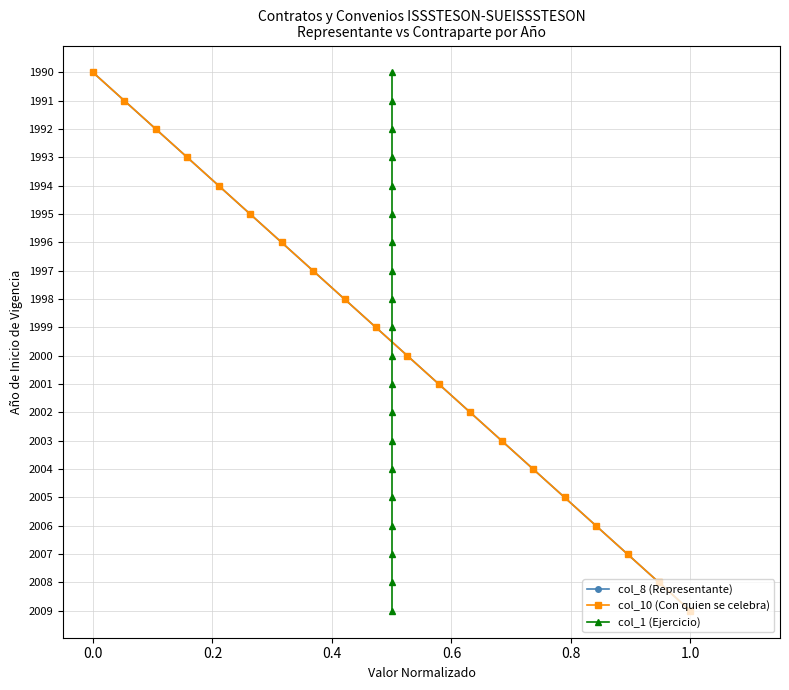

Which series has the largest total across all categories?

col_8 (Representante)